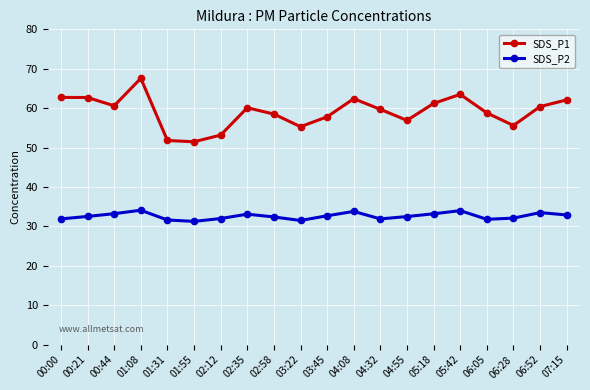

What is the maximum value for SDS_P1?

67.6